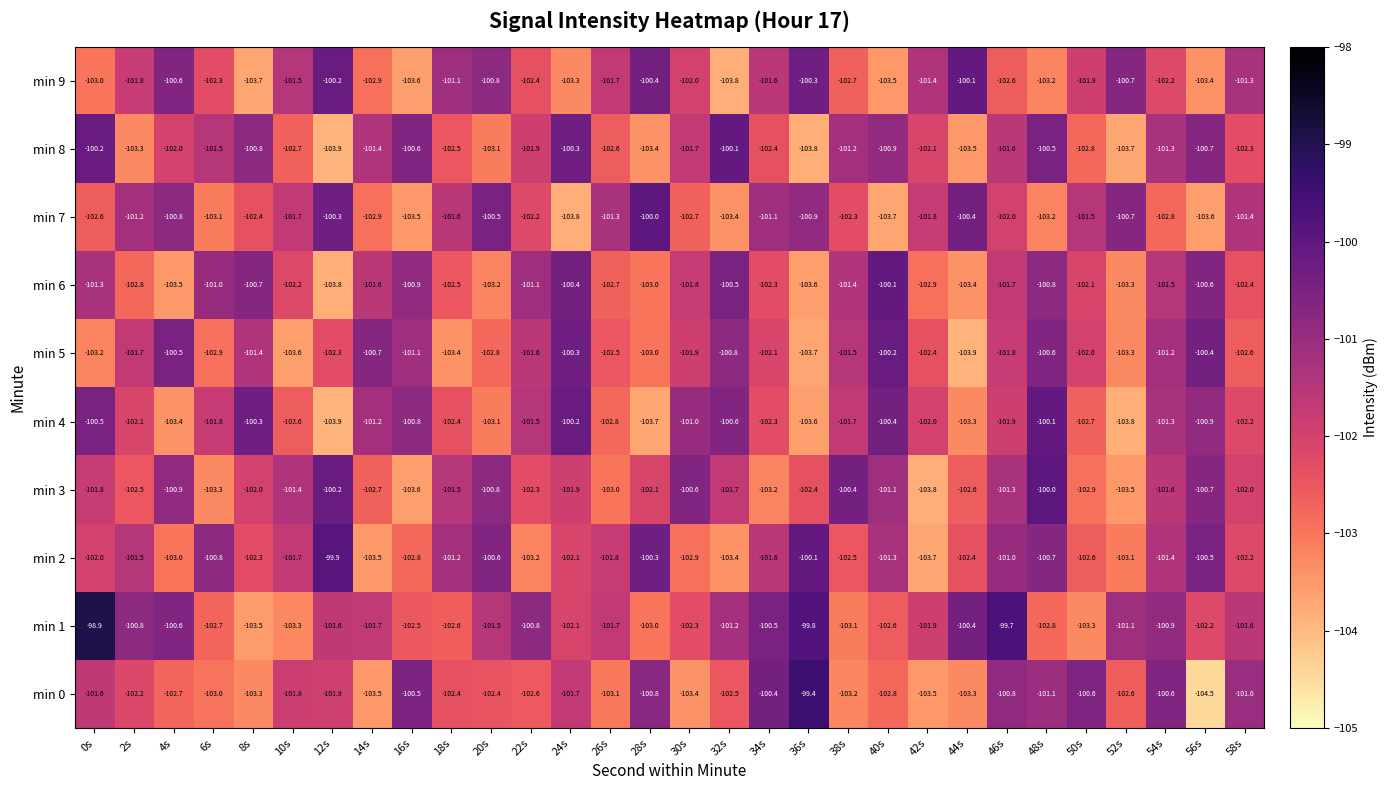

At 50s, list the series in order from smallest to largest.

min 1, min 3, min 8, min 4, min 2, min 6, min 5, min 9, min 7, min 0